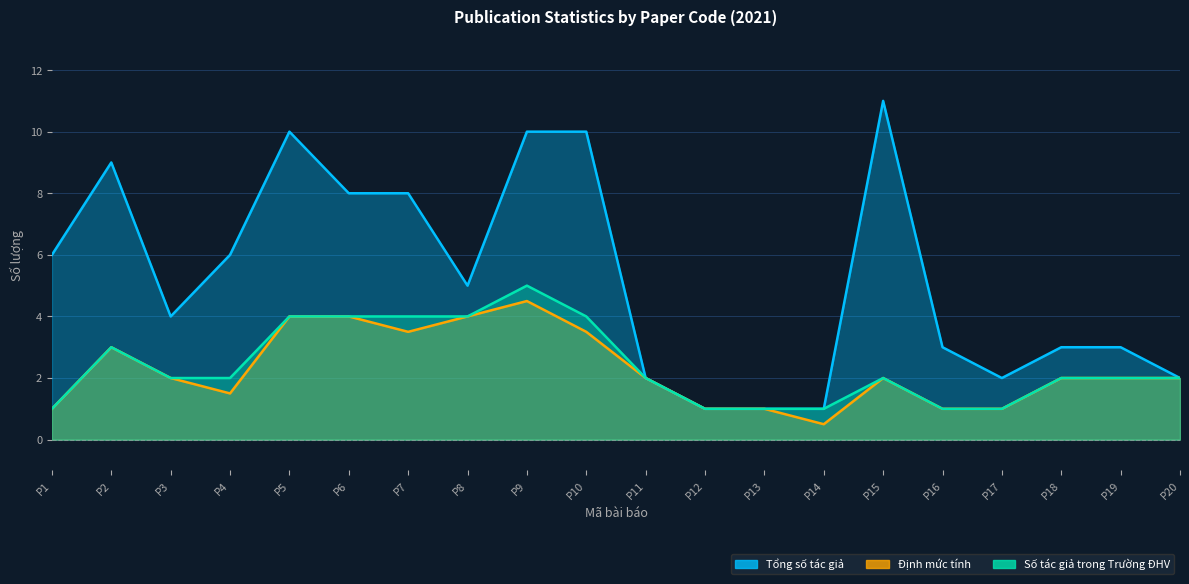

True or false: Số tác giả trong Trường ĐHV has more than 0 points higher than both neighbors.

True